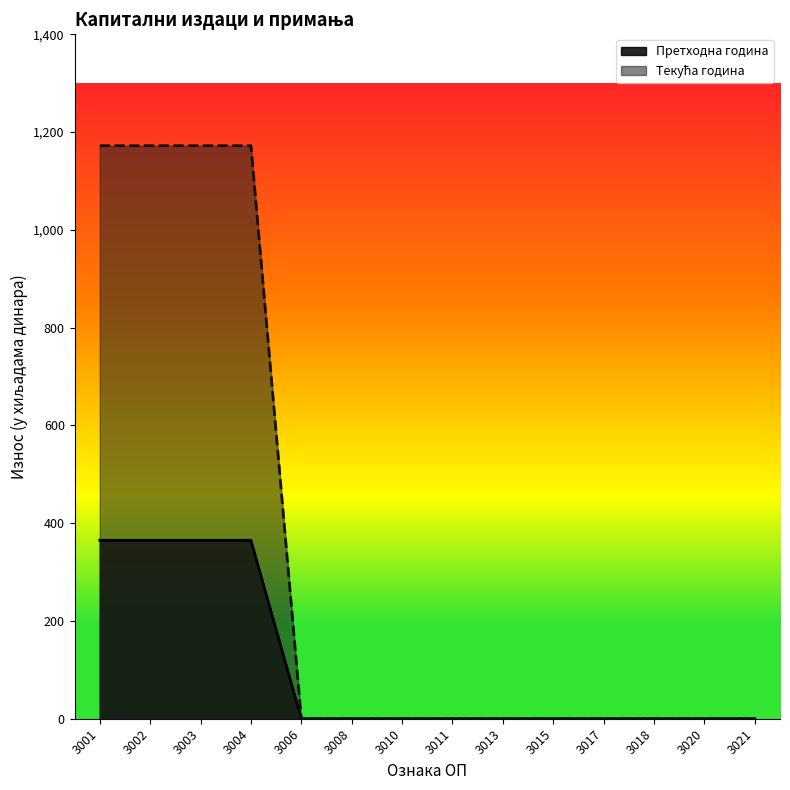

Reading right to left, list all the values displayed in this chart.

Претходна година: 0	0	0	0	0	0	0	0	0	0	365	365	365	365
Текућа година: 0	0	0	0	0	0	0	0	0	0	1172	1172	1172	1172